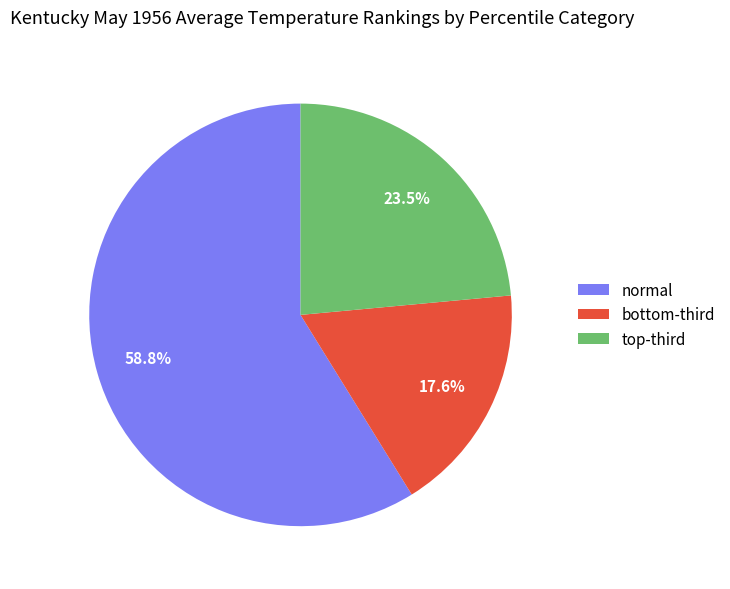

What is the smallest slice in the pie chart?

bottom-third